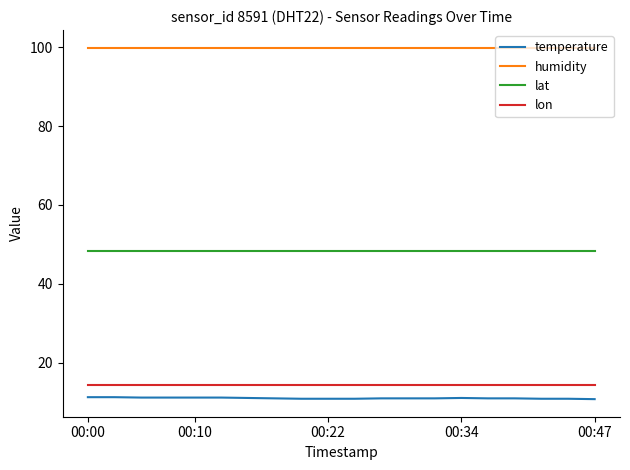

True or false: lat and lon cross at least once.

False